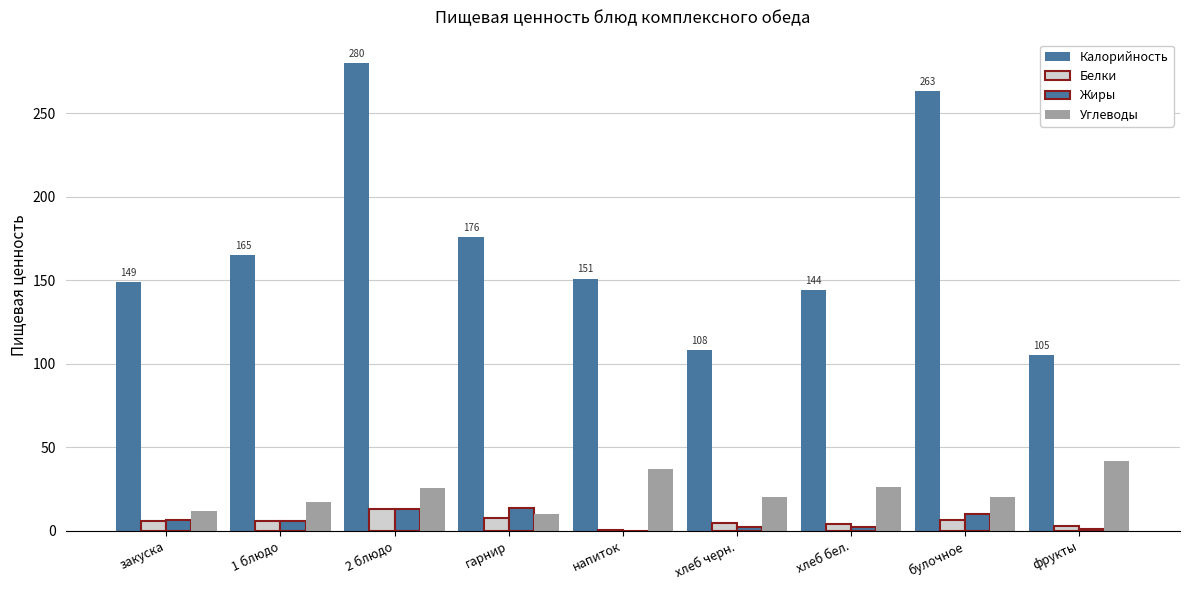

The Белки series shows 3.0 at фрукты. True or false?

True